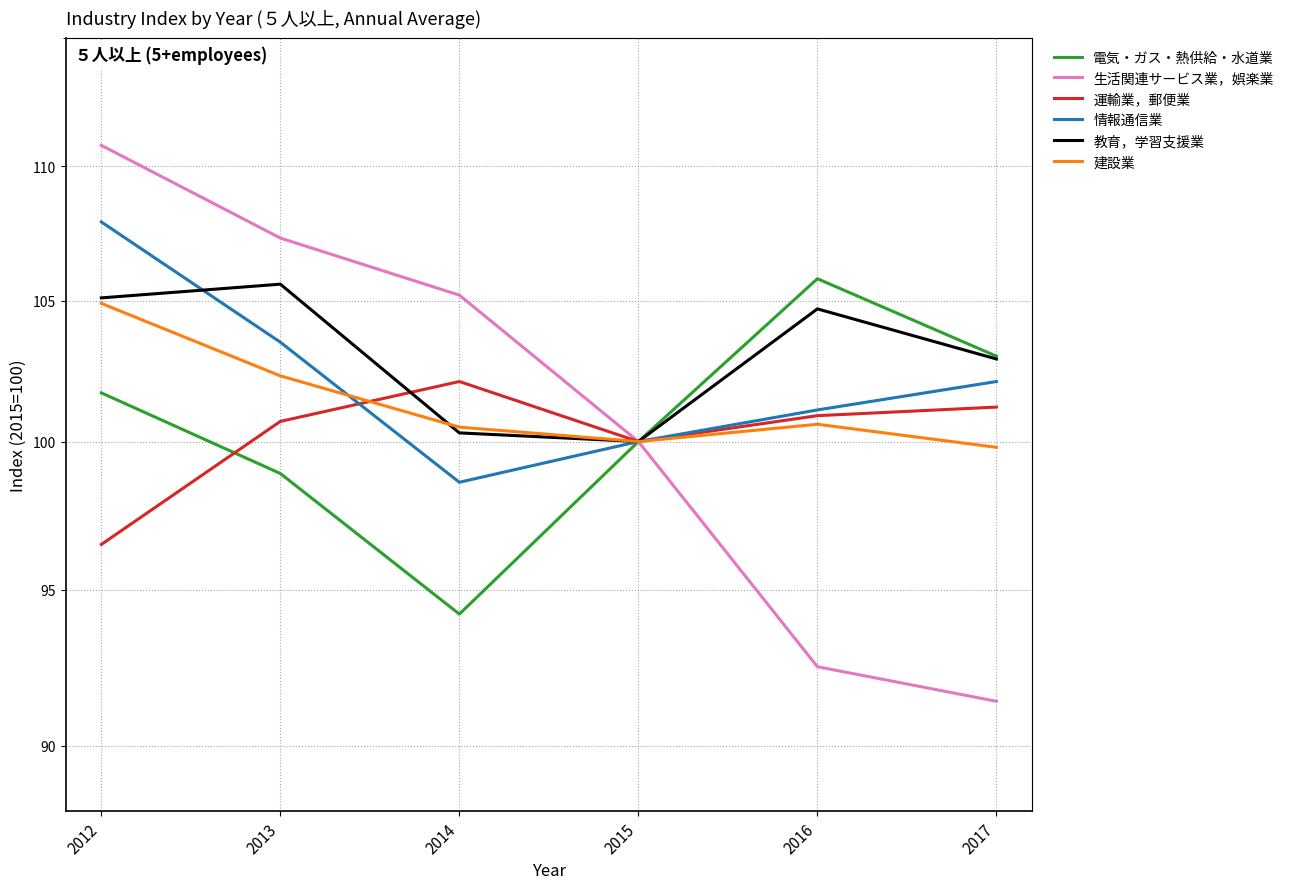

Where is the first local minimum for 情報通信業?

2014